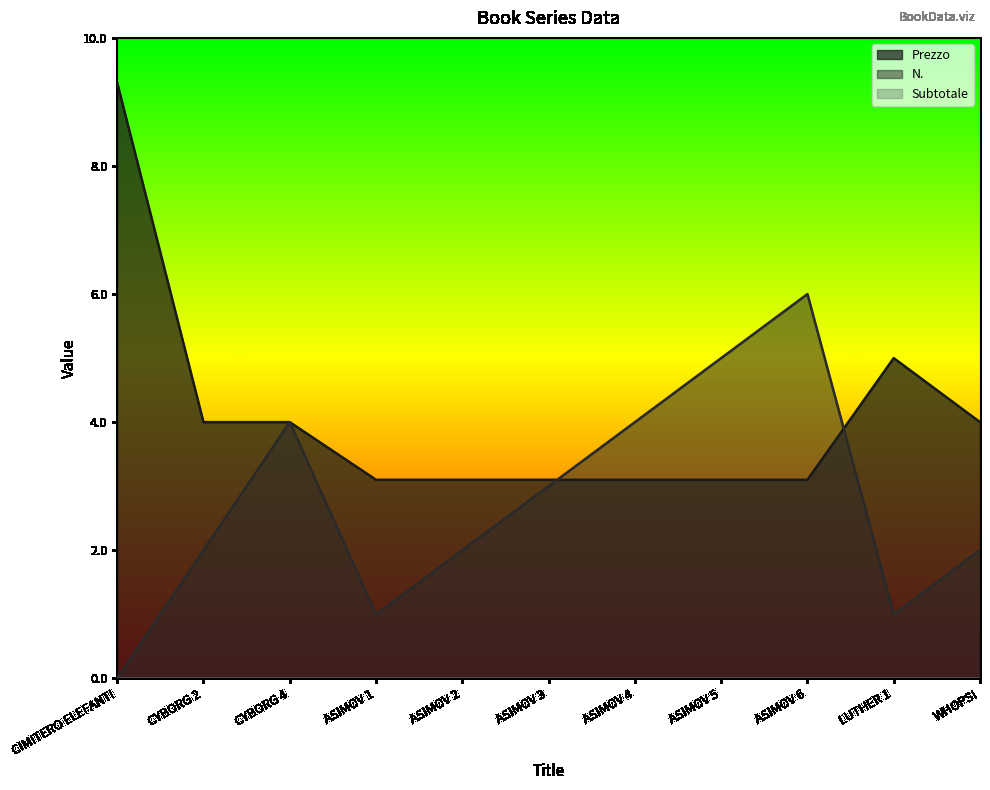

What is the total value across all series at CIMITERO ELEFANTI?

9.3